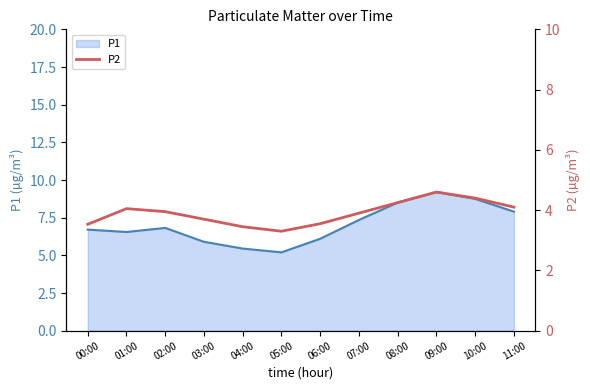

Between 05:00 and 10:00, which is larger?

10:00